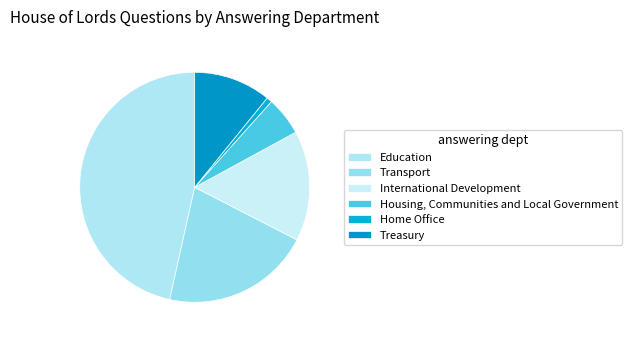

Which has a higher value, Home Office or Transport?

Transport